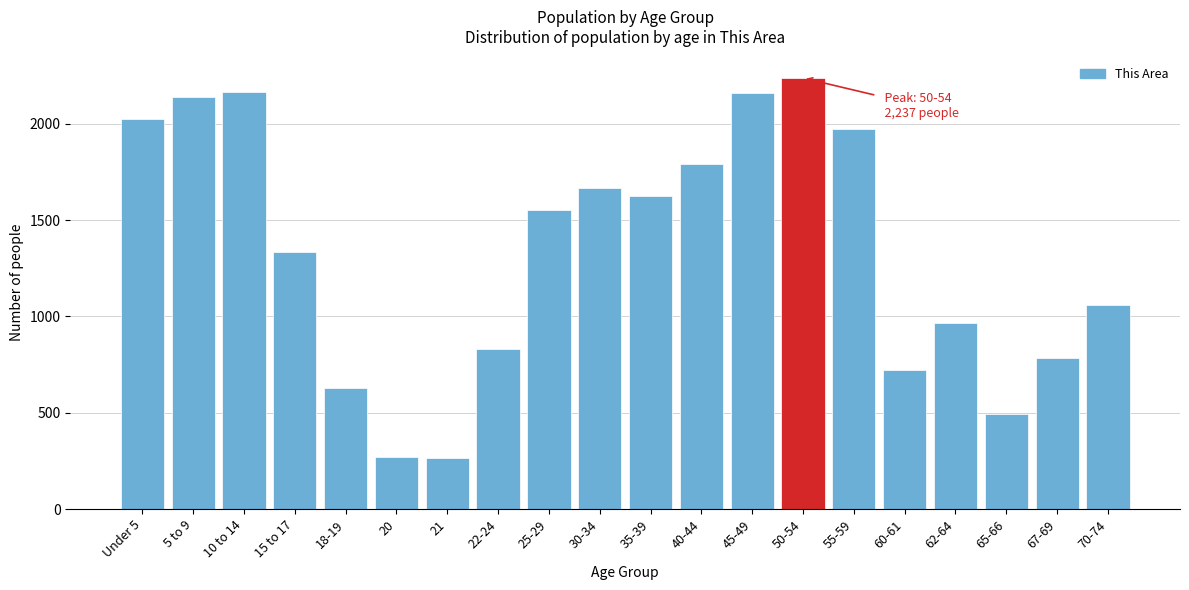

What is the sum of all values?

26671